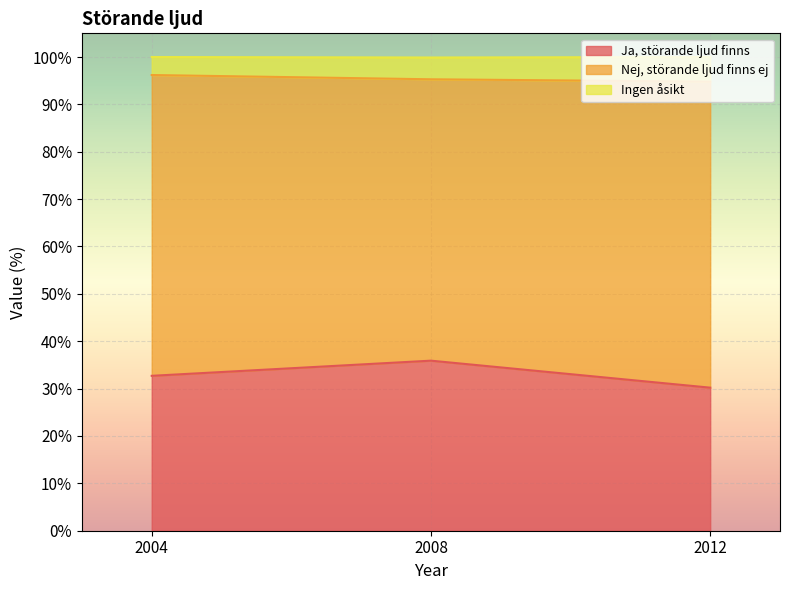

What is the approximate value of Ja, störande ljud finns at 2008?

35.9